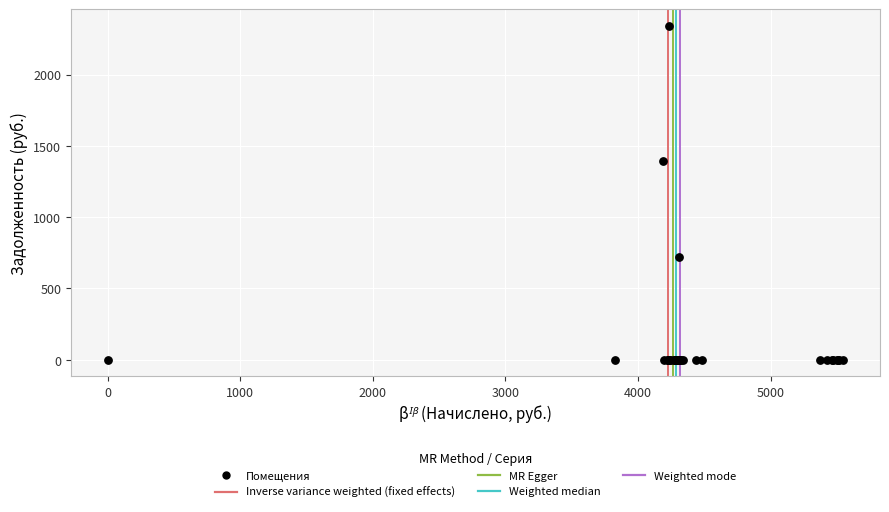

What Y value in the scatter plot is closest to 1171?

1396.6